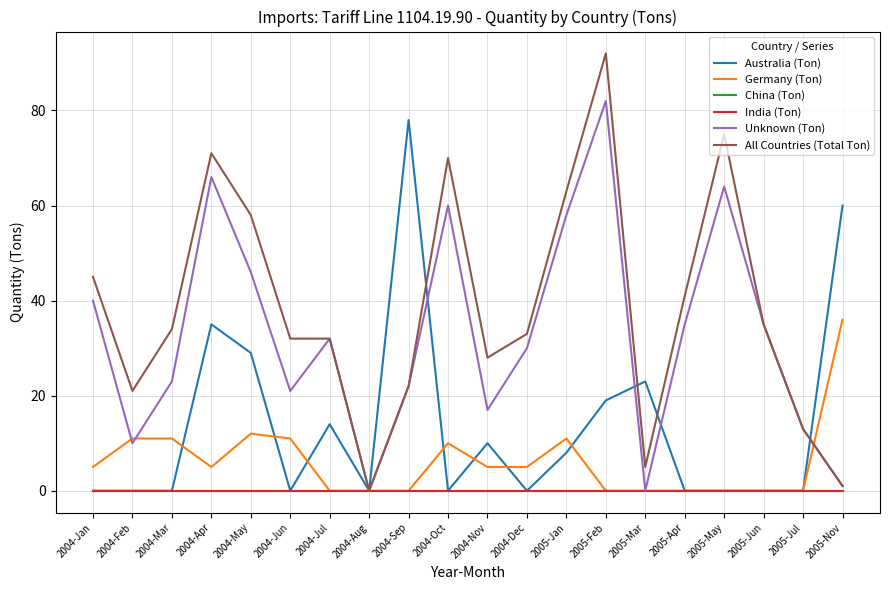

What is the spread (max minus min) of values at 2005-Jul?

13